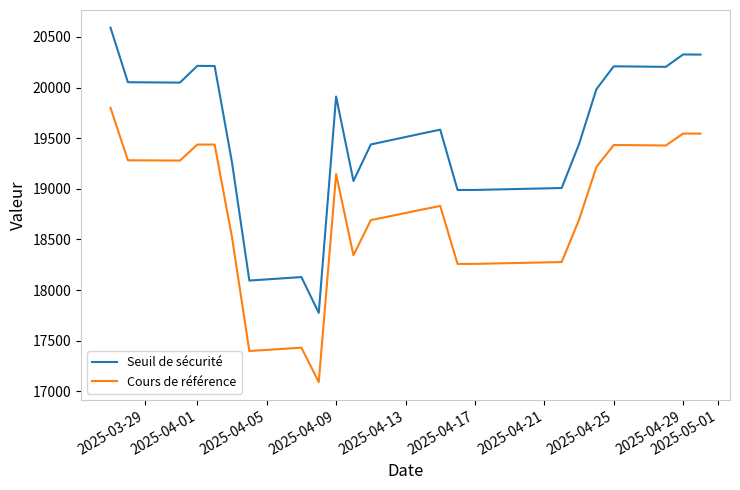

Is the value of Seuil de sécurité at 2025-05-01 greater than the value of Cours de référence at 15?

Yes